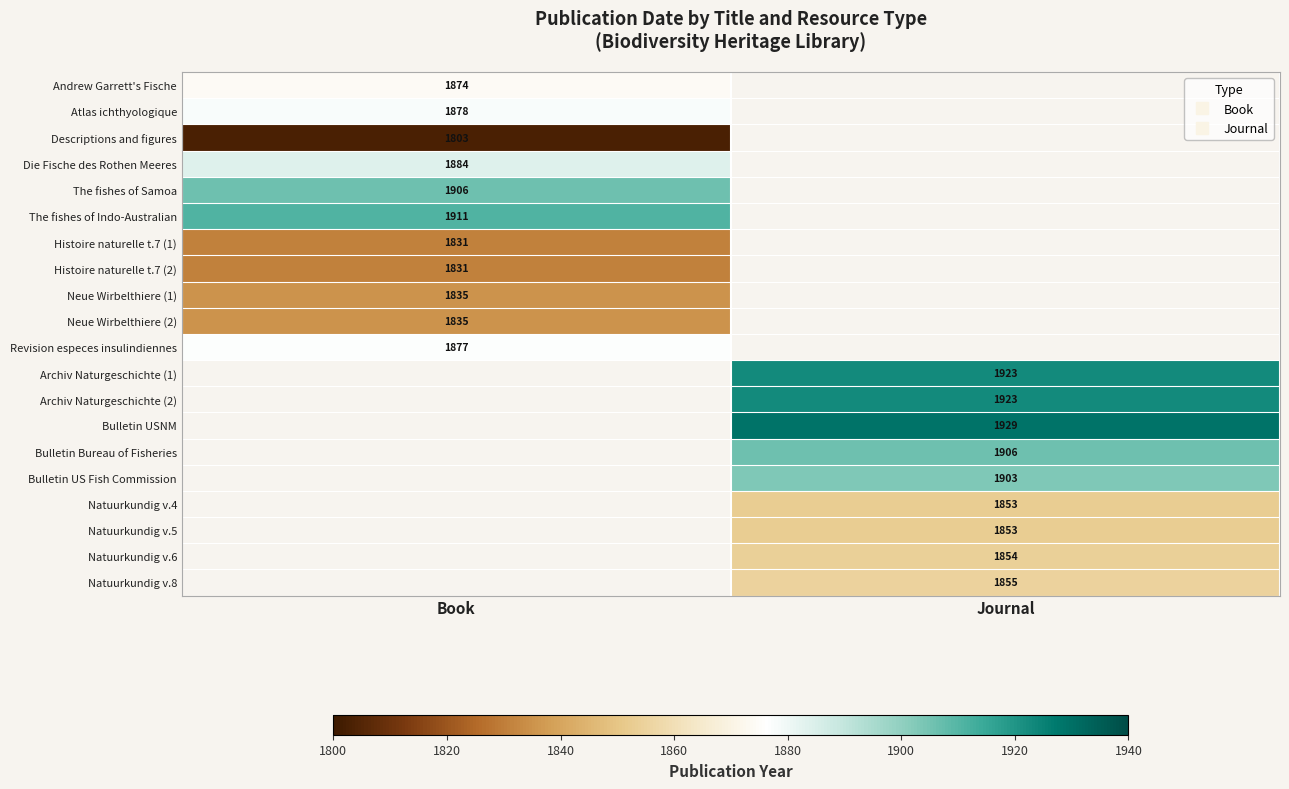

What is the smallest value displayed?

1803.0